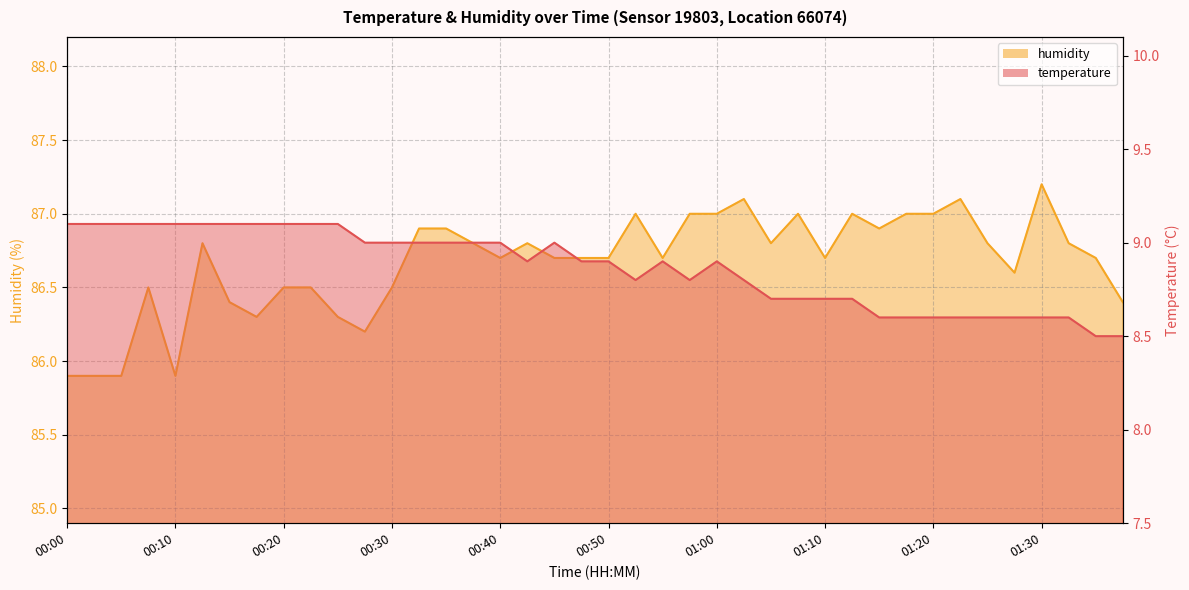

Is it true that humidity equals 116.4 at 00:05?

False